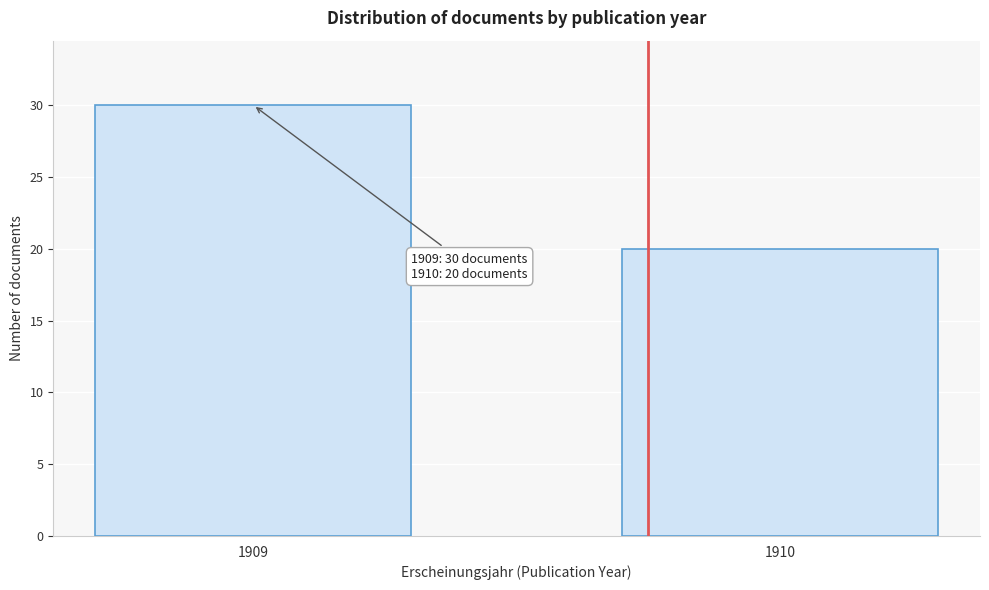

Reading left to right, what are all the values shown in this chart?

30	20